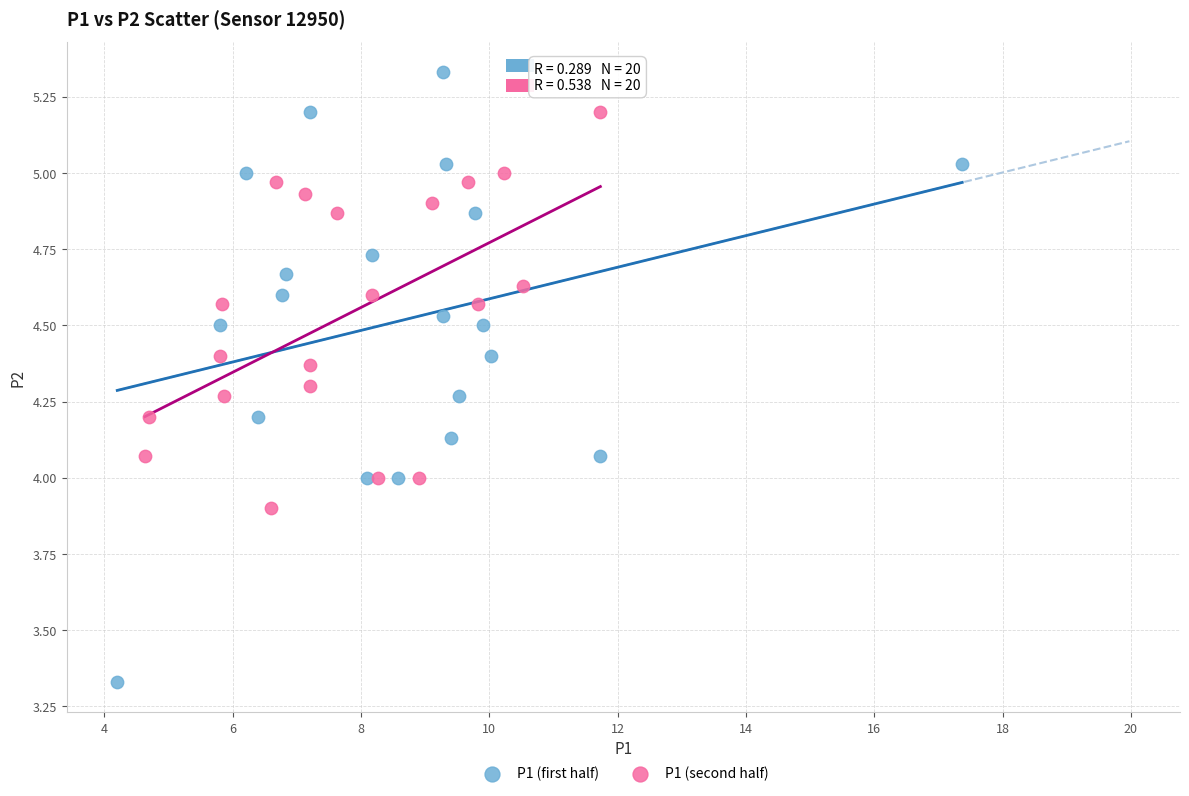

Which series has the widest spread of Y values?

P1 (first half)